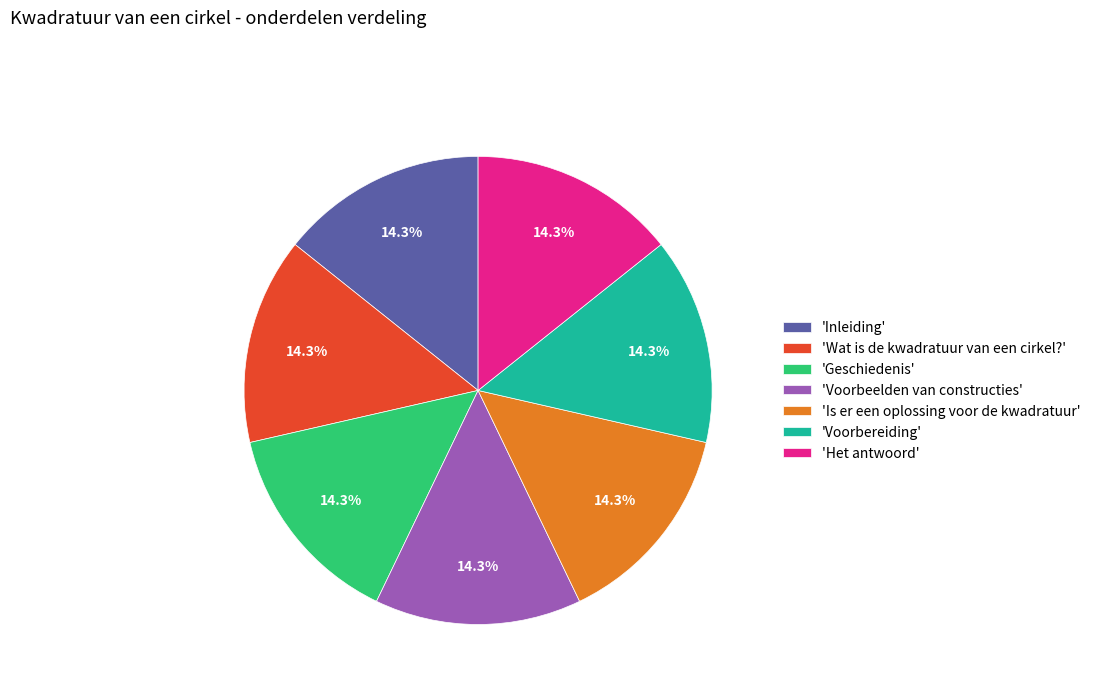

What is the ratio of the value at 'Het antwoord' to the value at 'Voorbereiding'?

1.0